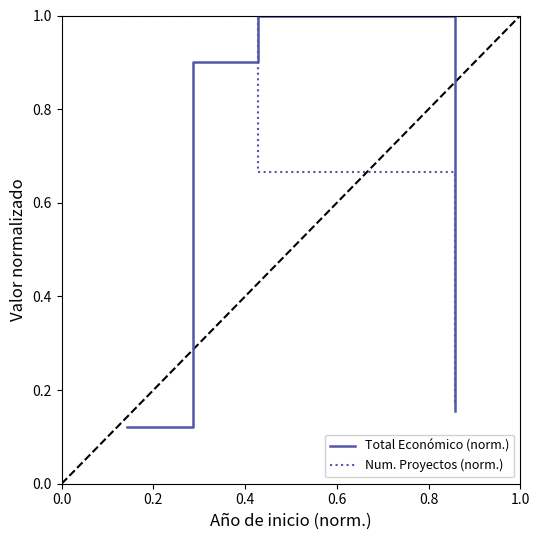

Which series has the largest total across all categories?

Num. Proyectos (norm.)